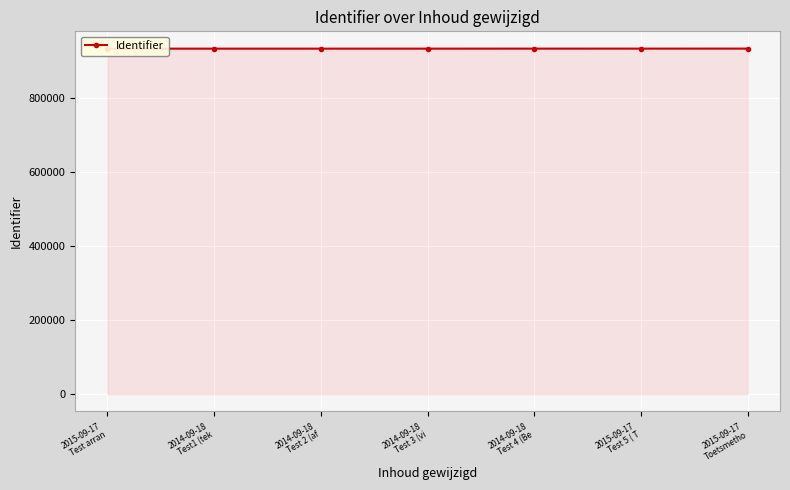

What is the label of the 3rd point from the right?

2014-09-18
Test 4 (Be